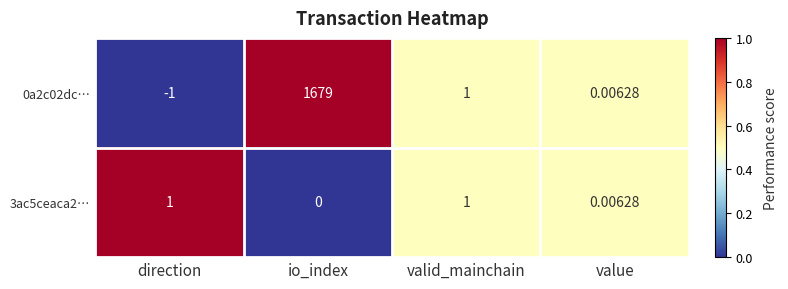

What is the greatest value displayed?

1679.0